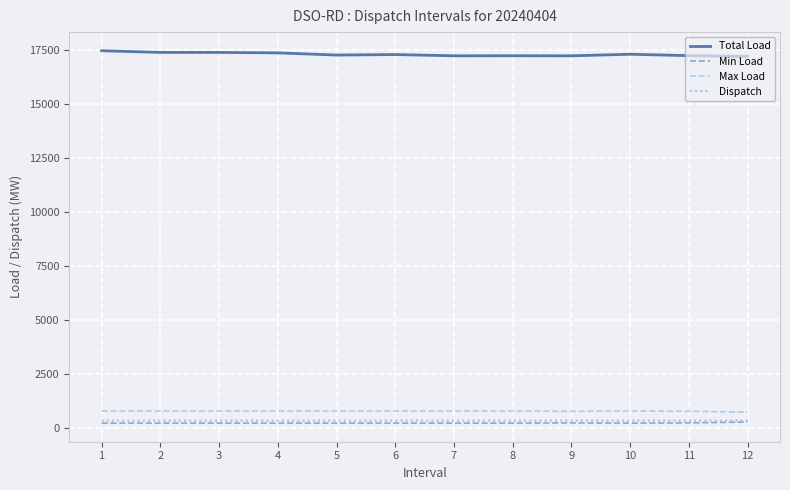

The value of Total Load at 4 is 17381.0. True or false?

True